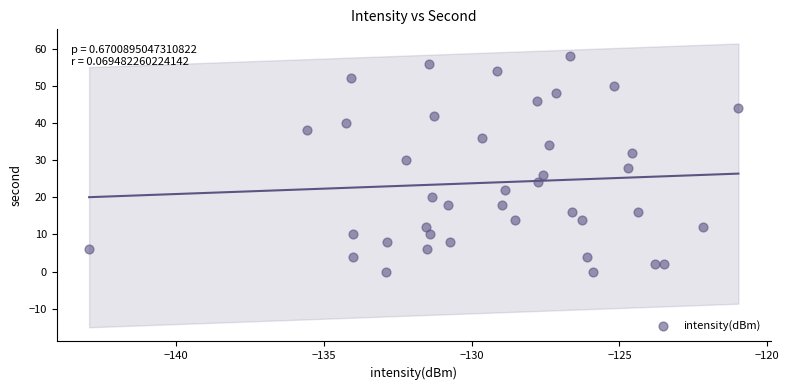

What is the range of Y values (max minus min)?

58